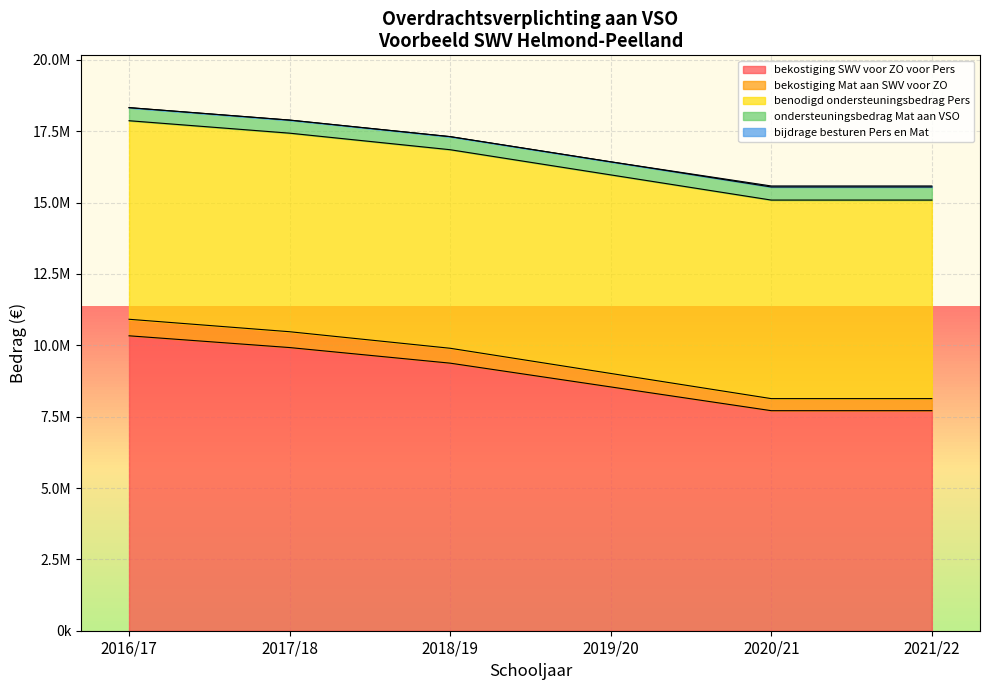

Rank the series by their maximum value, from lowest to highest.

bijdrage besturen Pers en Mat, ondersteuningsbedrag Mat aan VSO, bekostiging Mat aan SWV voor ZO, benodigd ondersteuningsbedrag Pers, bekostiging SWV voor ZO voor Pers